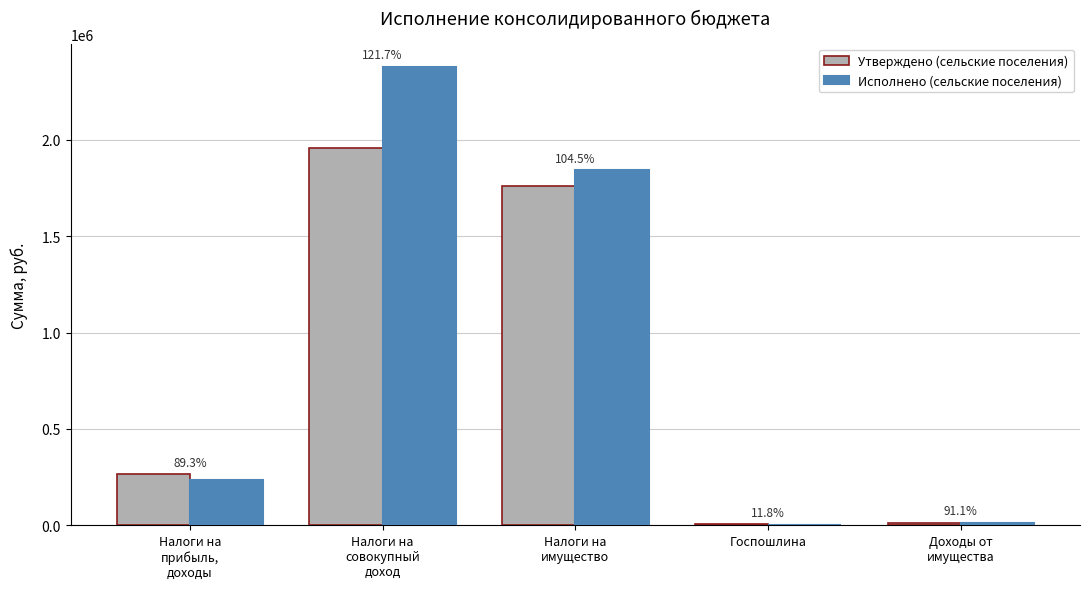

Are the bars horizontal?

No